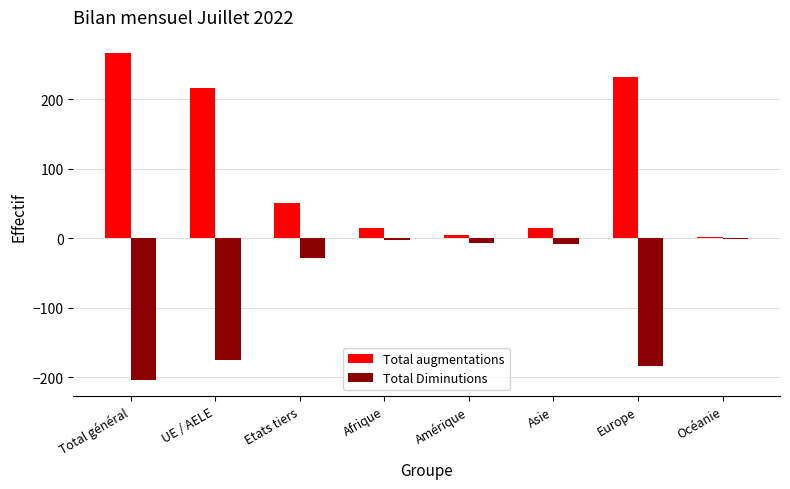

The value of Total augmentations at UE / AELE is 146. True or false?

False